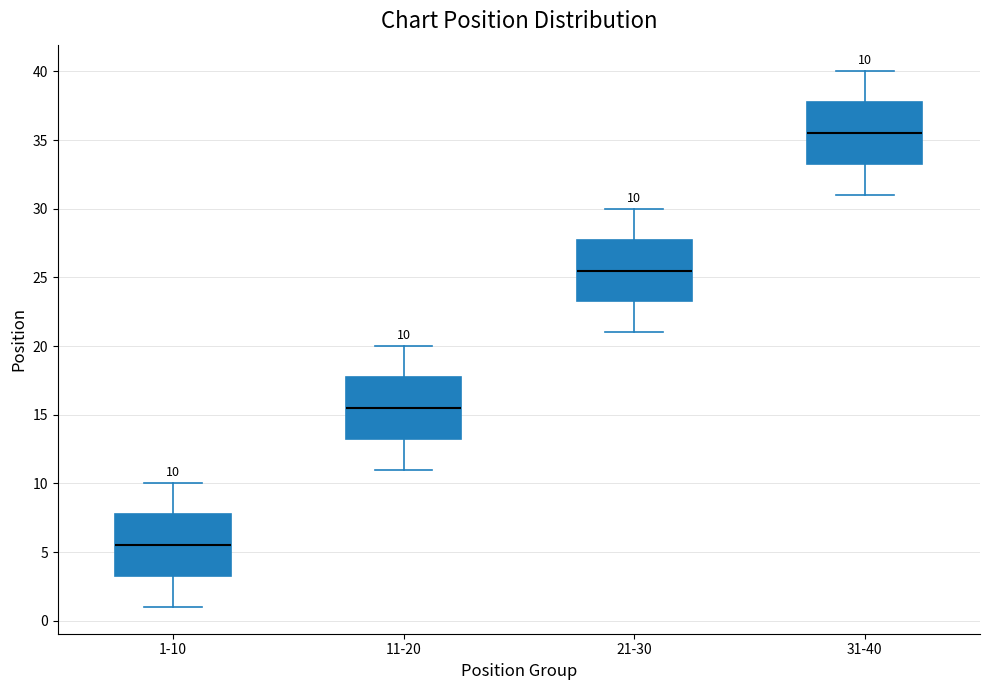

Which box has the lowest median line?

1-10